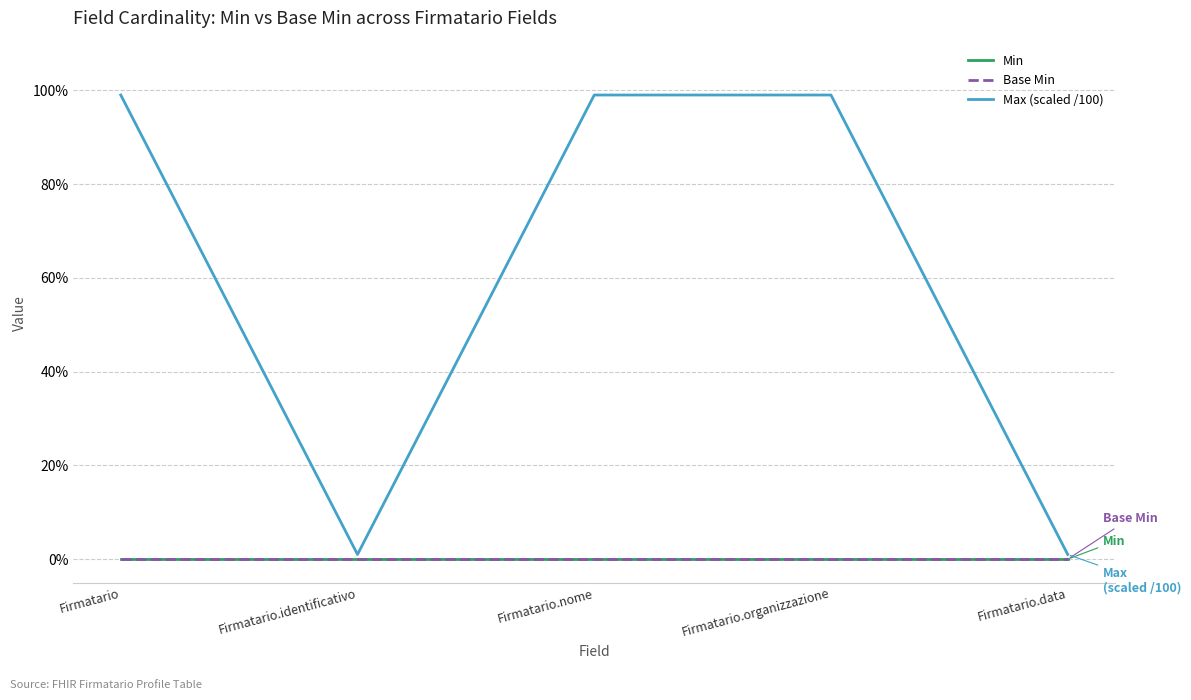

True or false: Base Min has more than 2 points higher than both neighbors.

False